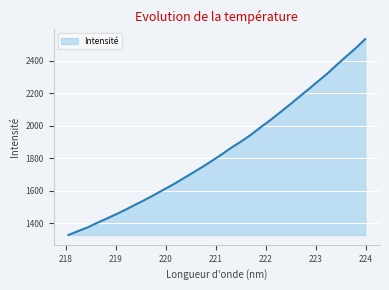

What is the greatest value displayed?

2532.8